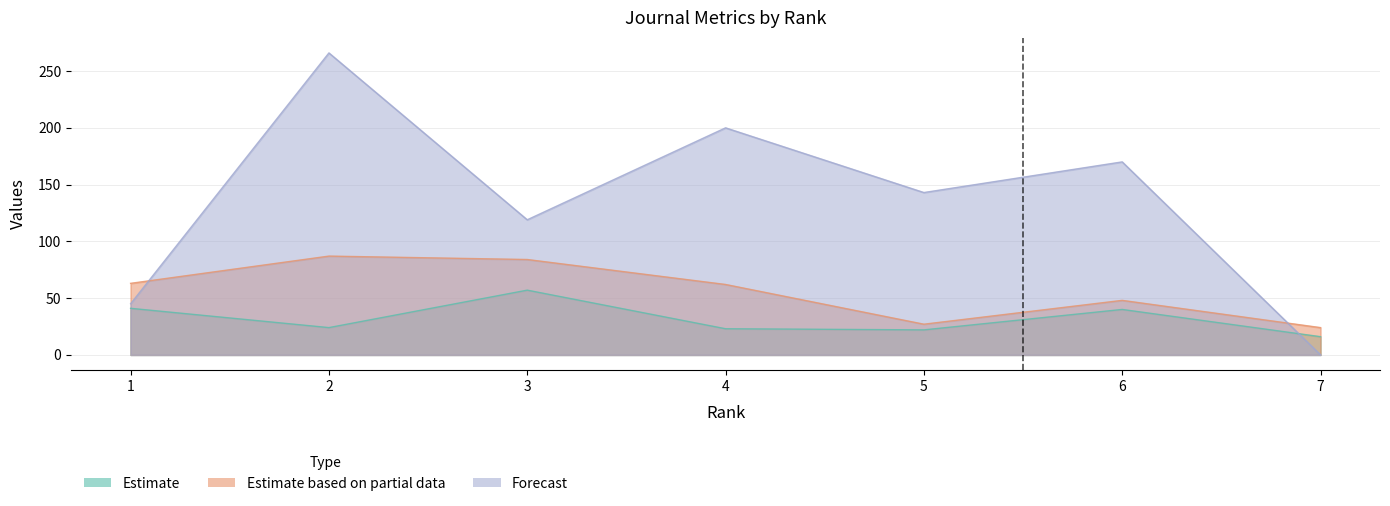

What is the sum of all Total Docs. (2012) values?

395